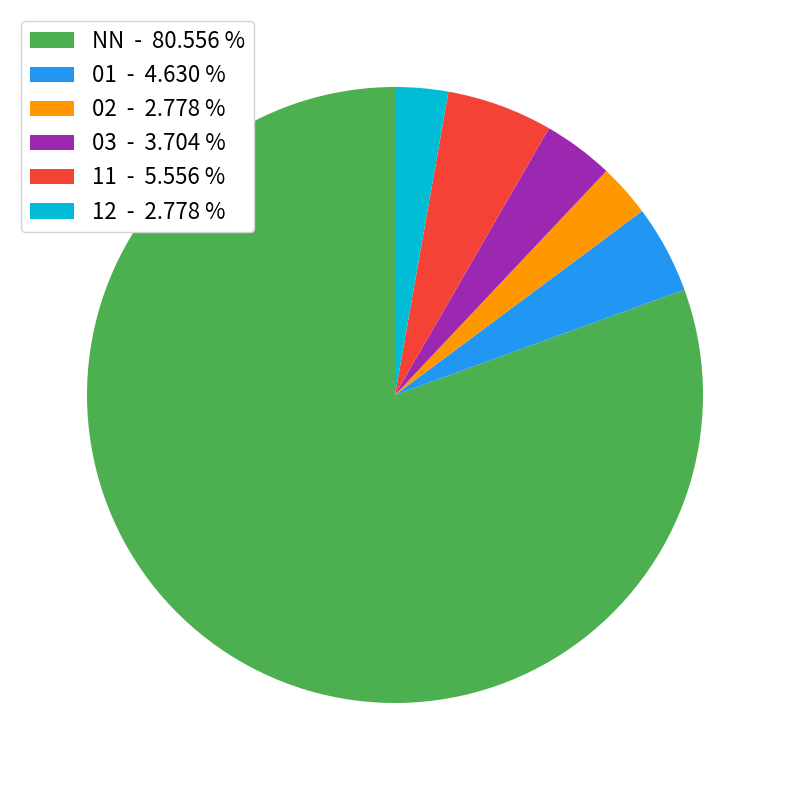

How many slices are in this pie chart?

6